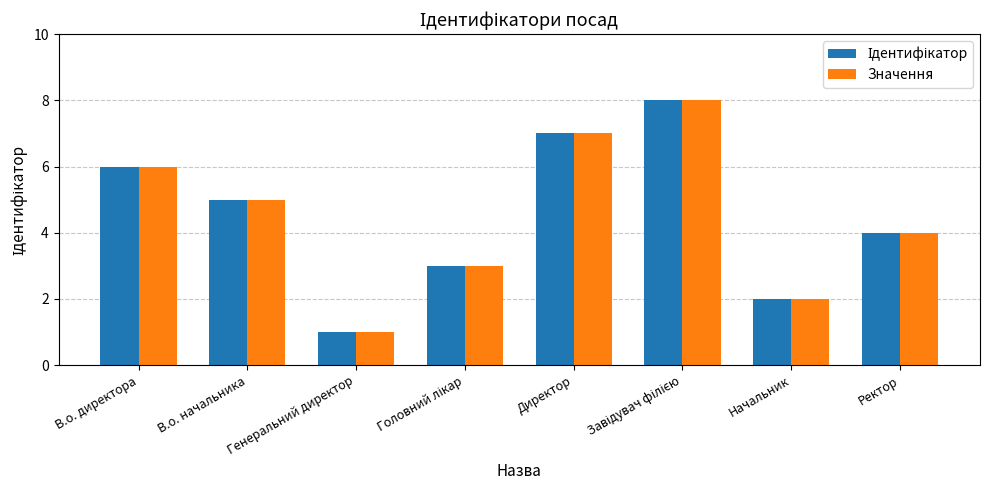

Read the Значення value at Директор.

7